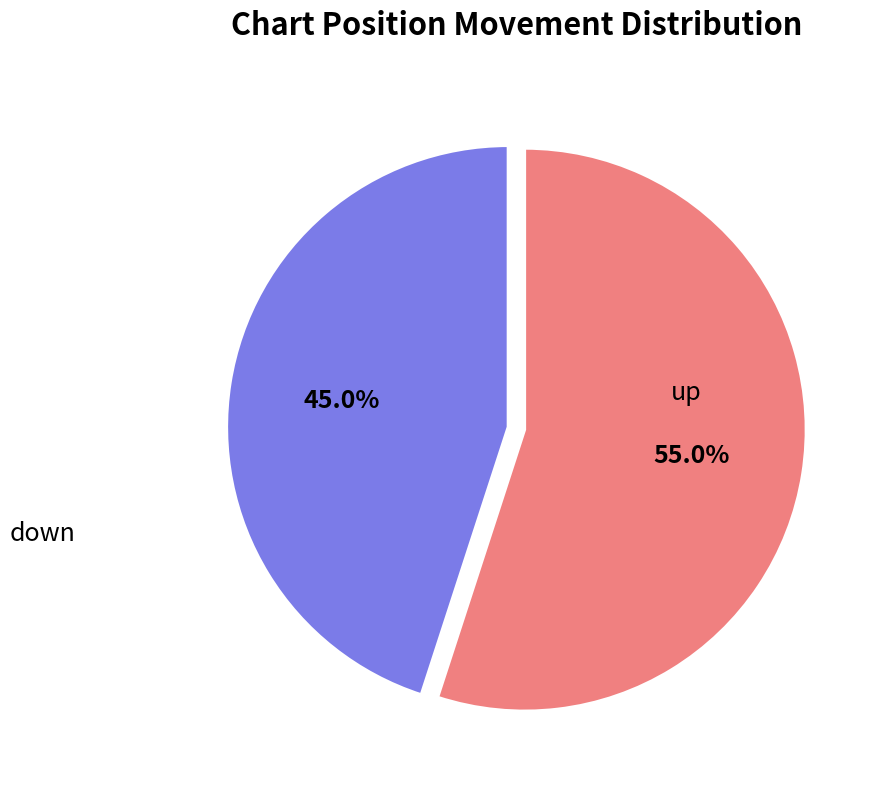

True or false: down accounts for 55% of the total.

True